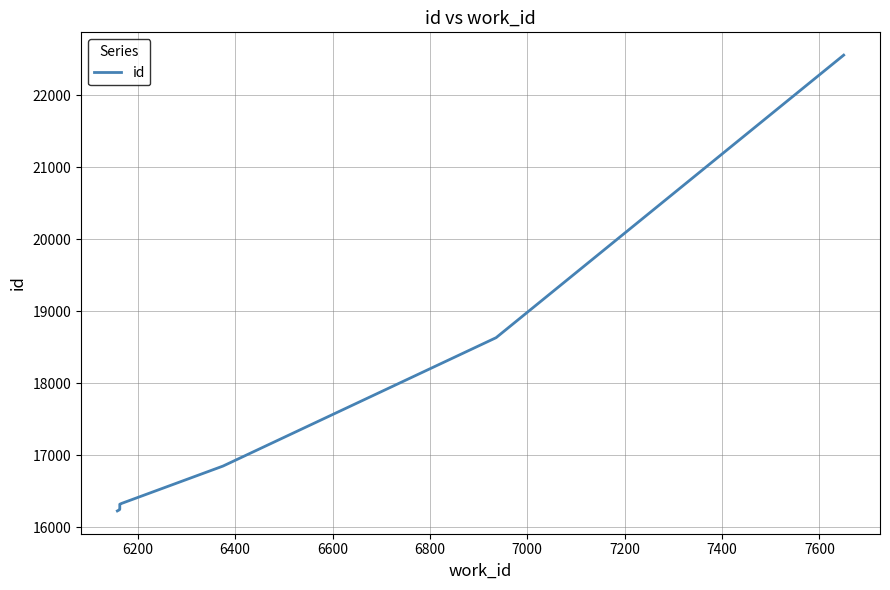

What is the maximum value shown in the chart?

22559